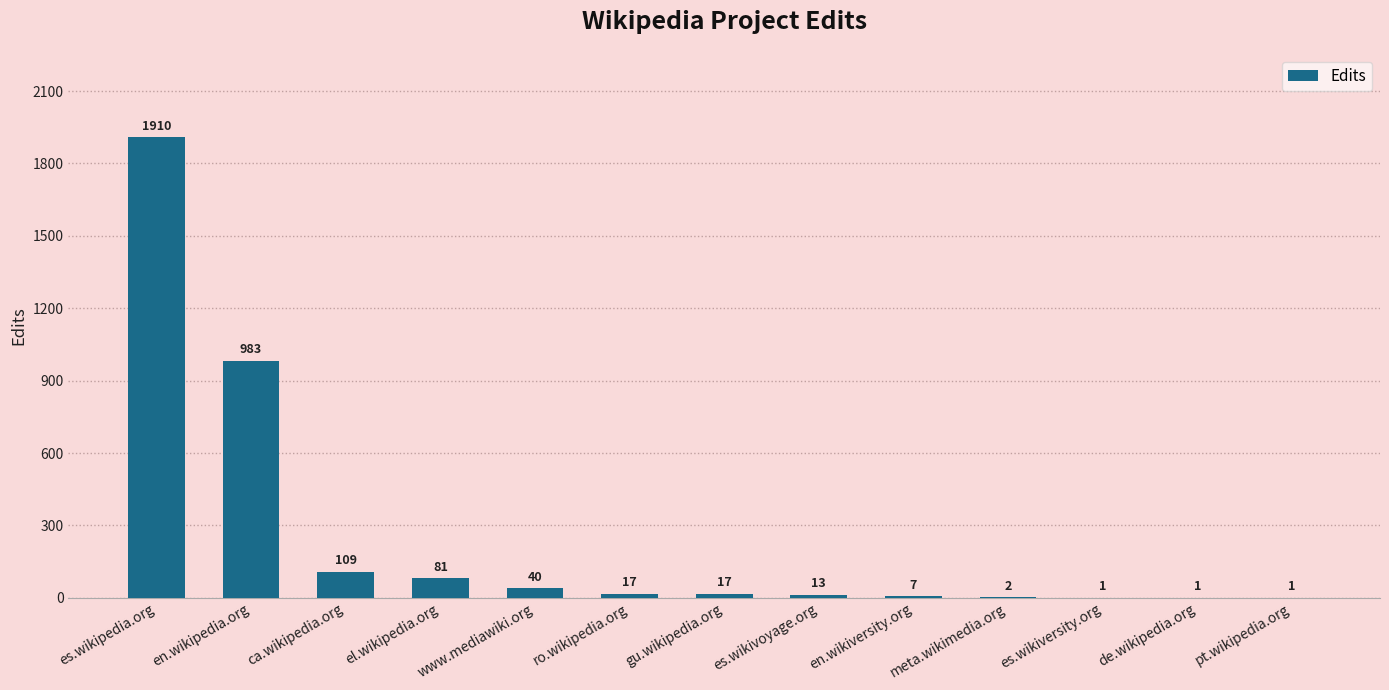

Which has a higher value, ca.wikipedia.org or el.wikipedia.org?

ca.wikipedia.org